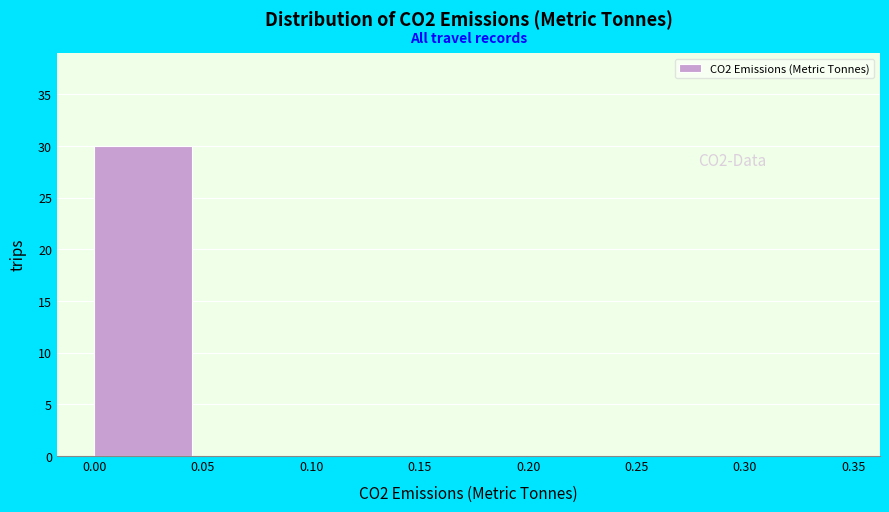

Which range on the x-axis has the tallest bar?

0.00 to 0.05